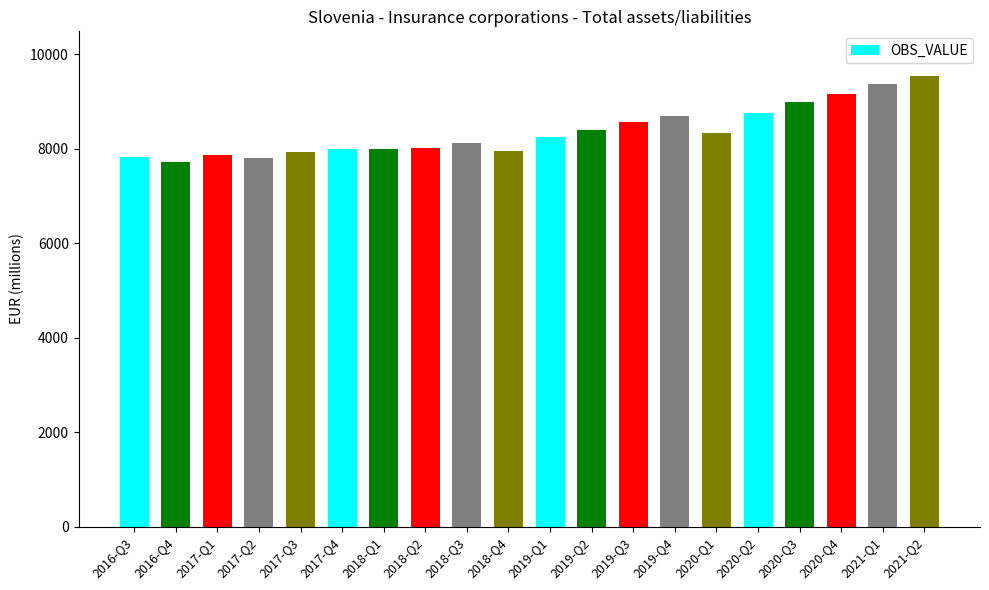

What is the difference between the second highest and minimum values?

1664